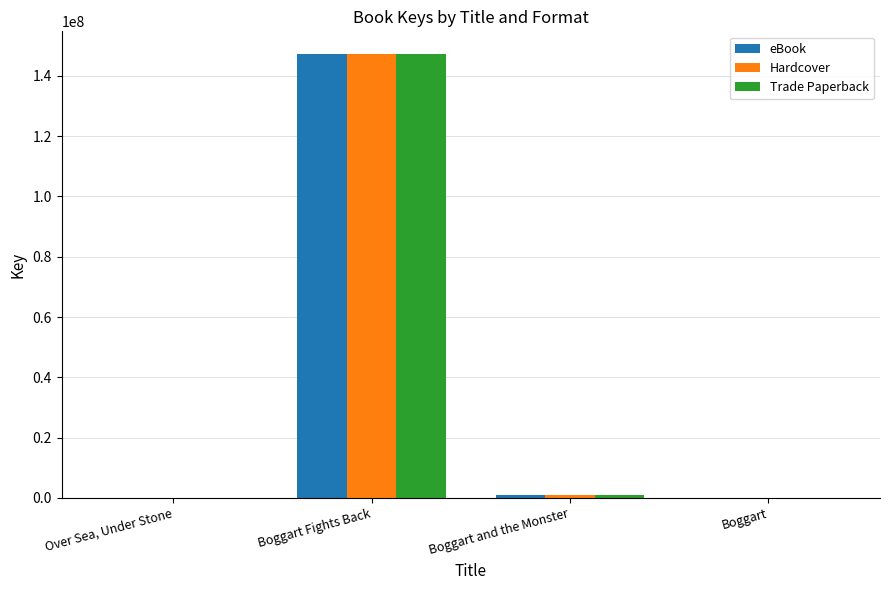

True or false: Trade Paperback has a value of 198594852 at Boggart Fights Back.

False